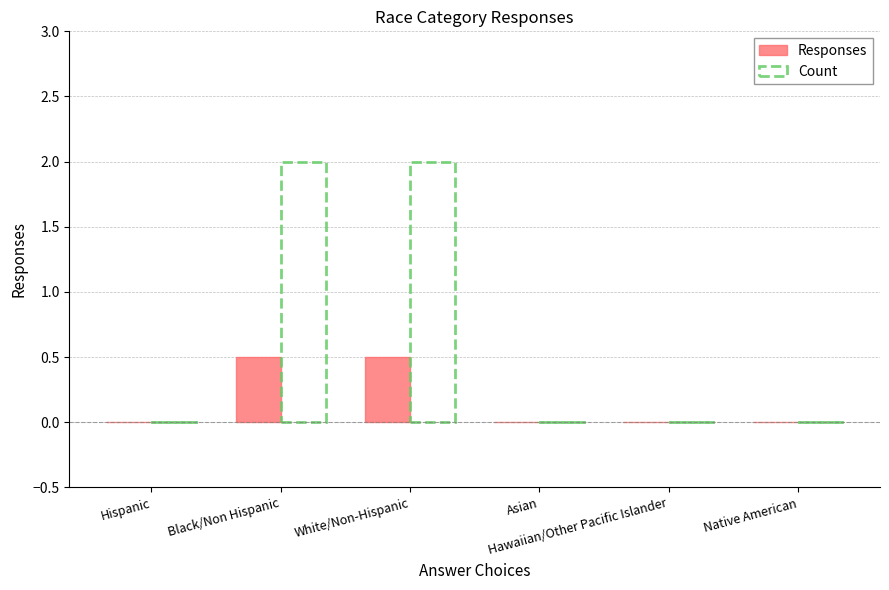

Reading left to right, transcribe all the data shown in this chart.

Responses: Hispanic=0.0	Black/Non Hispanic=0.5	White/Non-Hispanic=0.5	Asian=0.0	Hawaiian/Other Pacific Islander=0.0	Native American=0.0
Count: Hispanic=0.0	Black/Non Hispanic=2.0	White/Non-Hispanic=2.0	Asian=0.0	Hawaiian/Other Pacific Islander=0.0	Native American=0.0